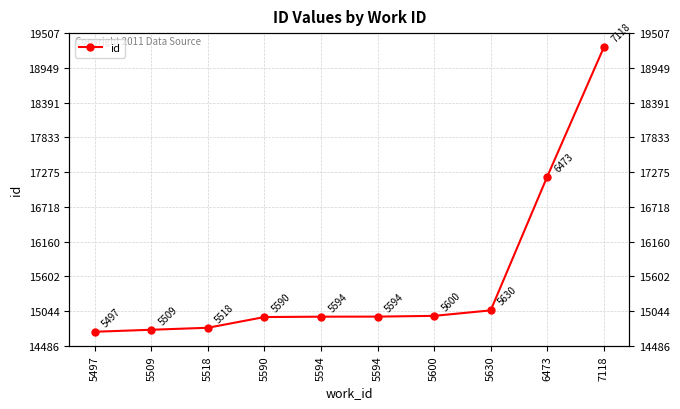

What is the ratio of the value at 5509 to the value at 5518?

1.0